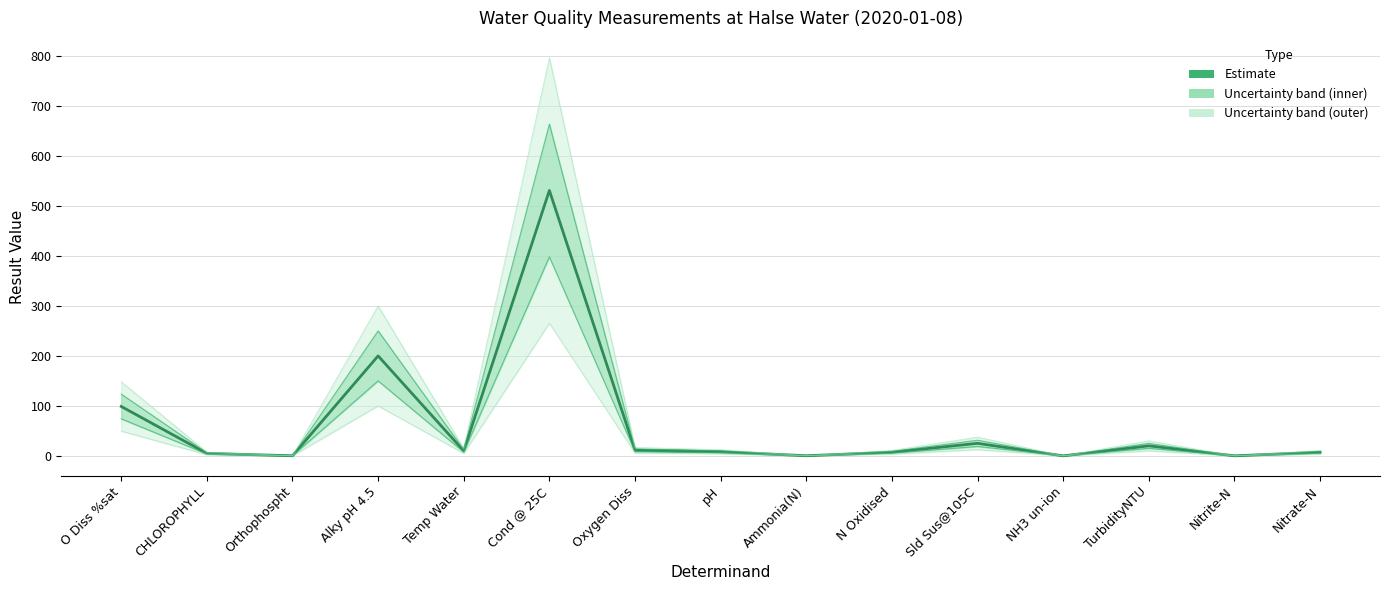

Where is the first local minimum?

Orthophospht